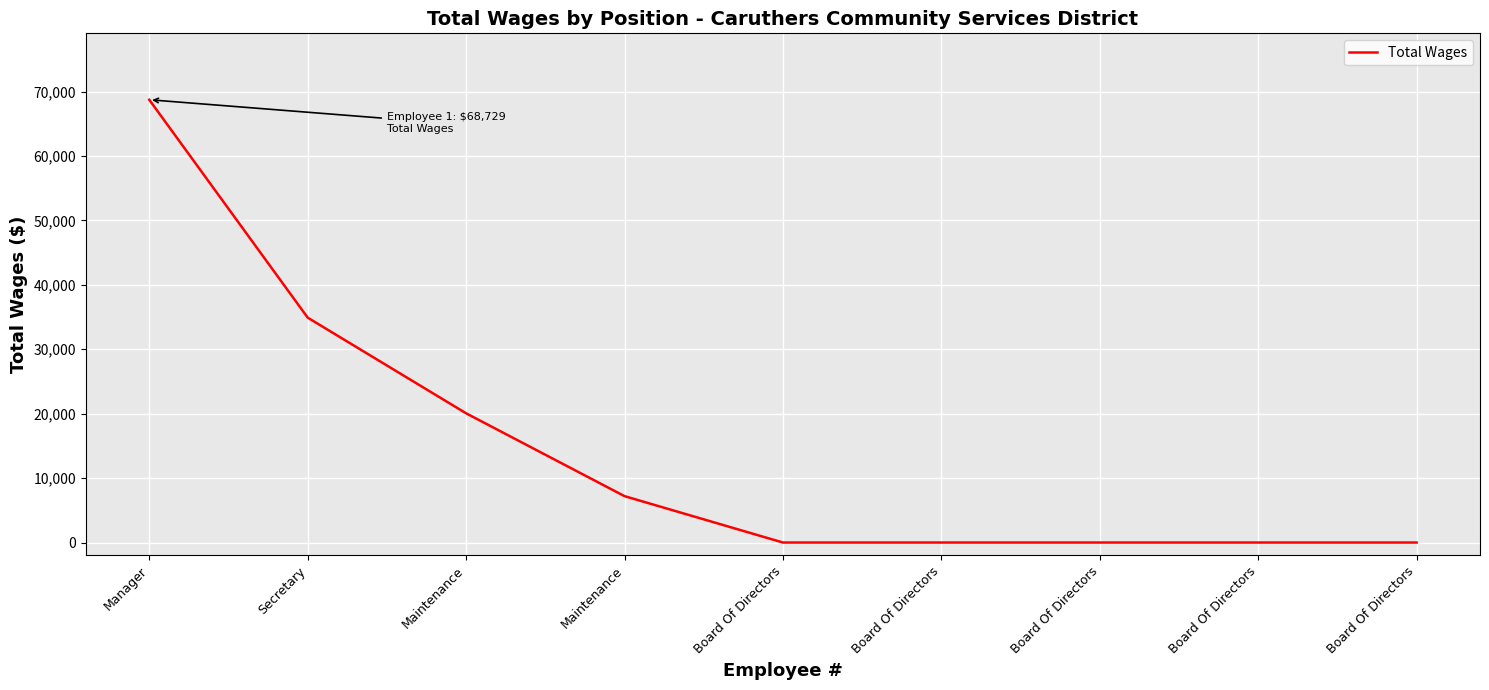

What is the difference between the second highest and second lowest values?

34906